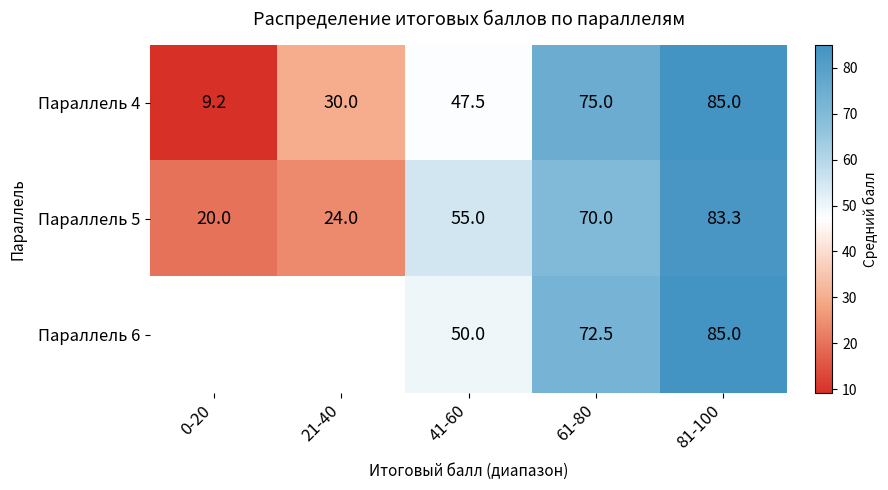

Rank the categories by Параллель 5 value from lowest to highest.

0-20, 21-40, 41-60, 61-80, 81-100